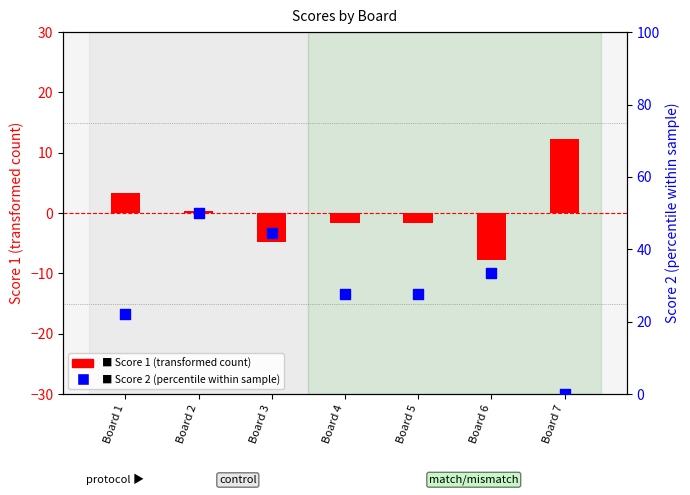

At which category is the sum across all series the highest?

Board 2